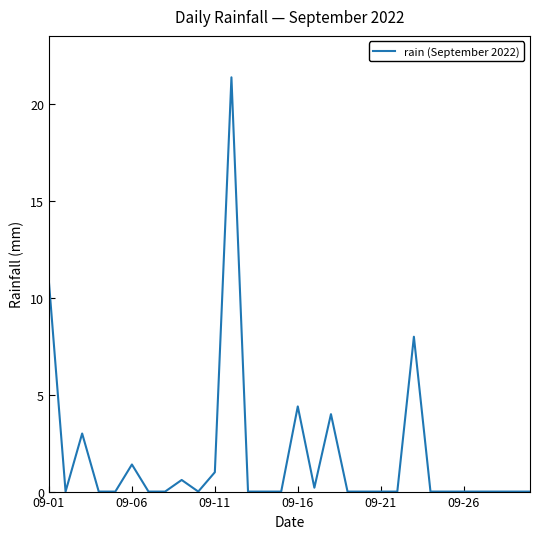

What is the greatest value displayed?

21.4